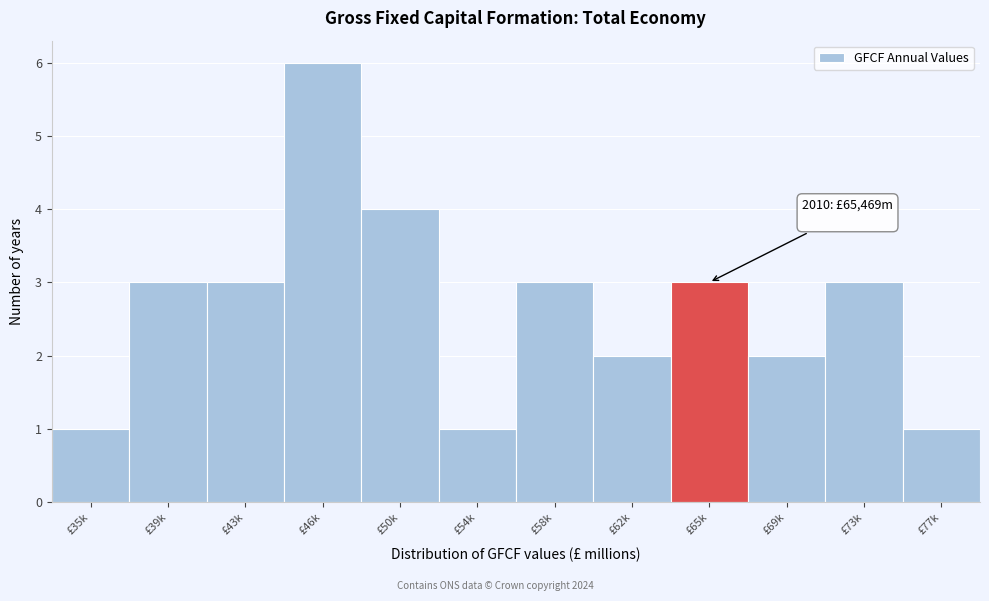

Reading left to right, list all the values displayed in this chart.

£35k=1	£39k=3	£43k=3	£46k=6	£50k=4	£54k=1	£58k=3	£62k=2	£65k=3	£69k=2	£73k=3	£77k=1